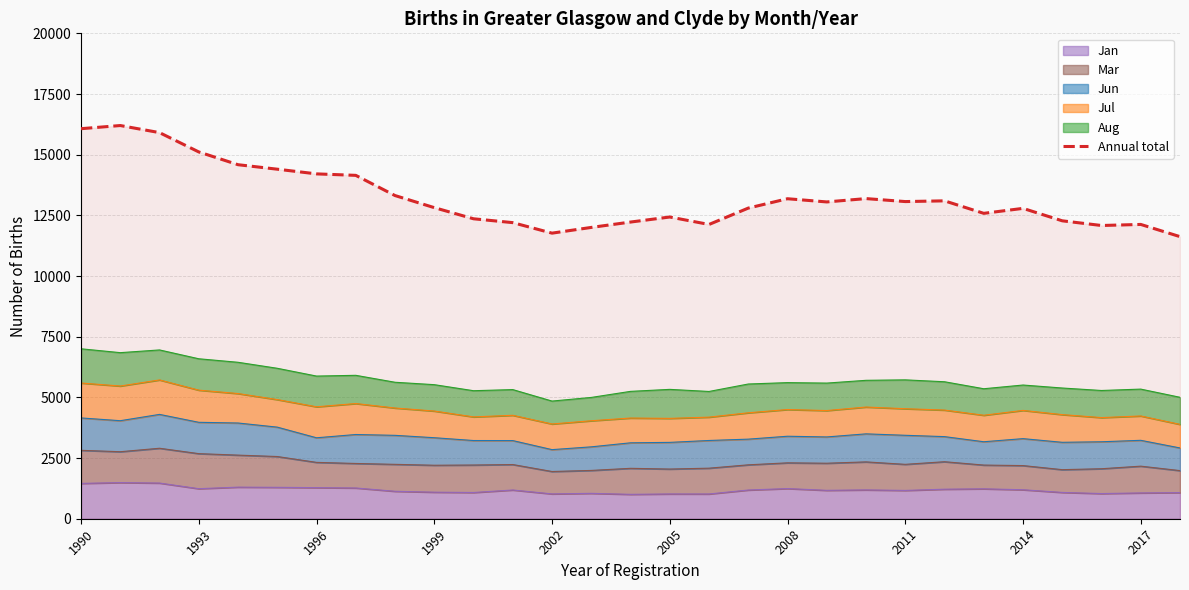

How many data points are less than 12818?

14